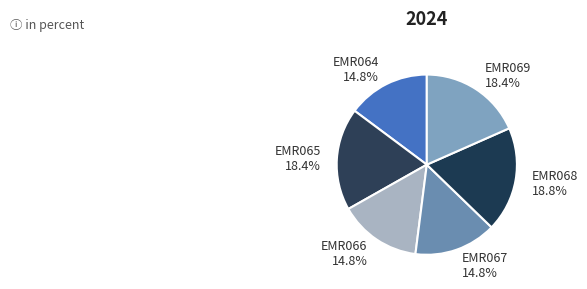

Which has a higher value, EMR065 or EMR064?

EMR065